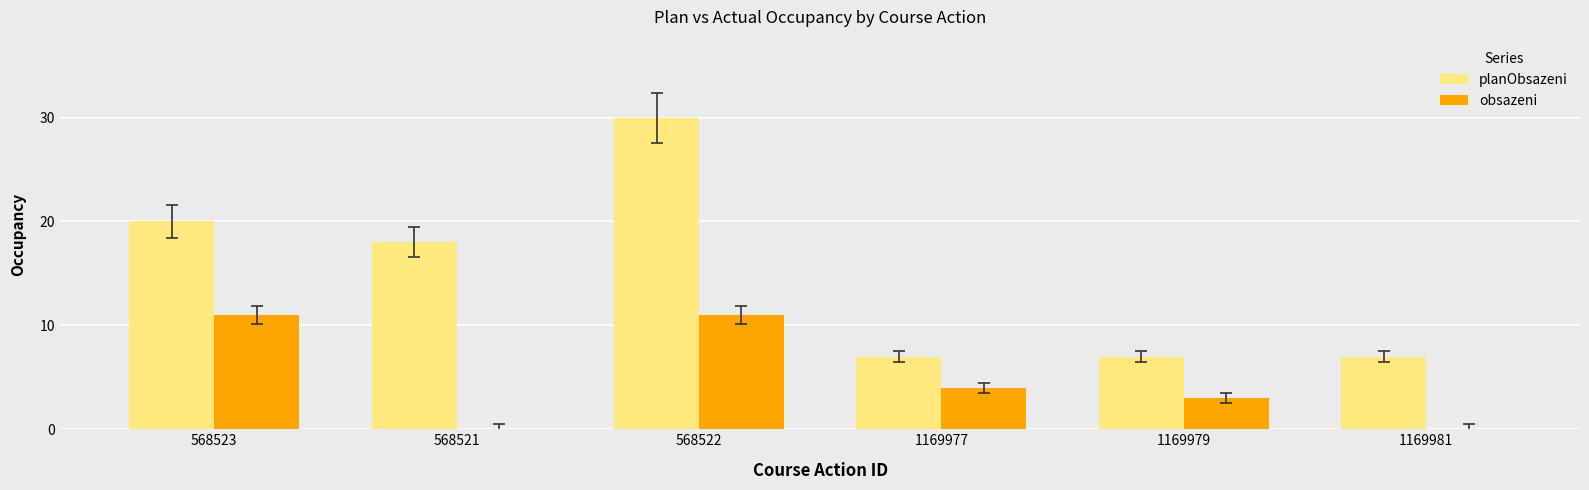

Between 568523 and 1169979, which series saw the biggest shift?

planObsazeni